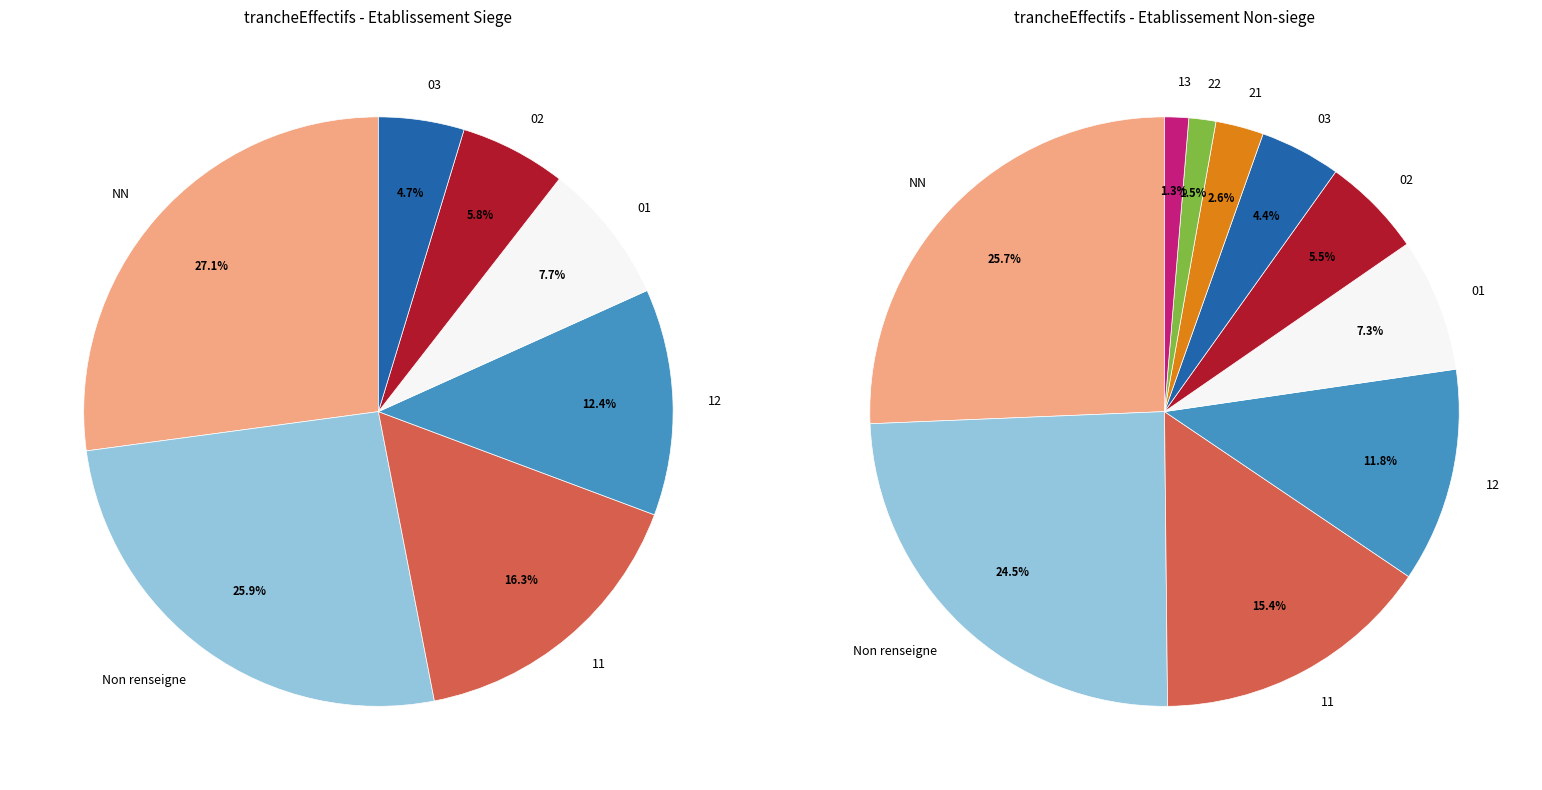

What percentage do 01 and  together represent?

31.8%